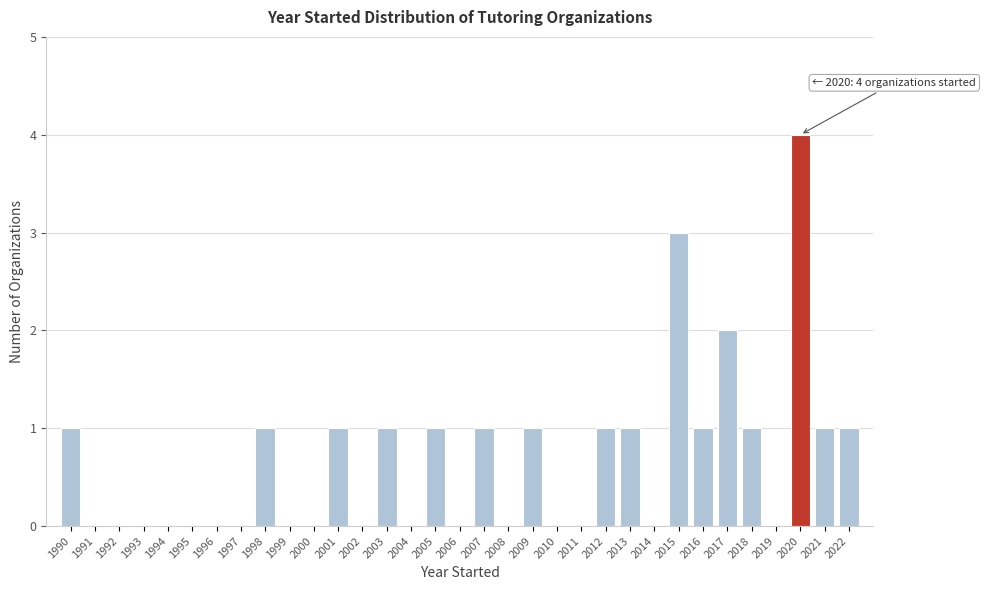

Over which range of the x-axis is the bar tallest?

2019.5 to 2020.5